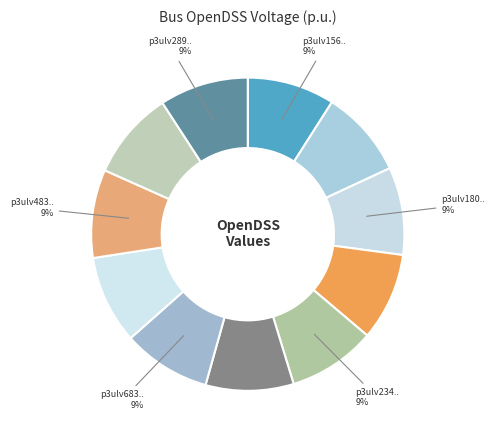

How many slices are in this pie chart?

11